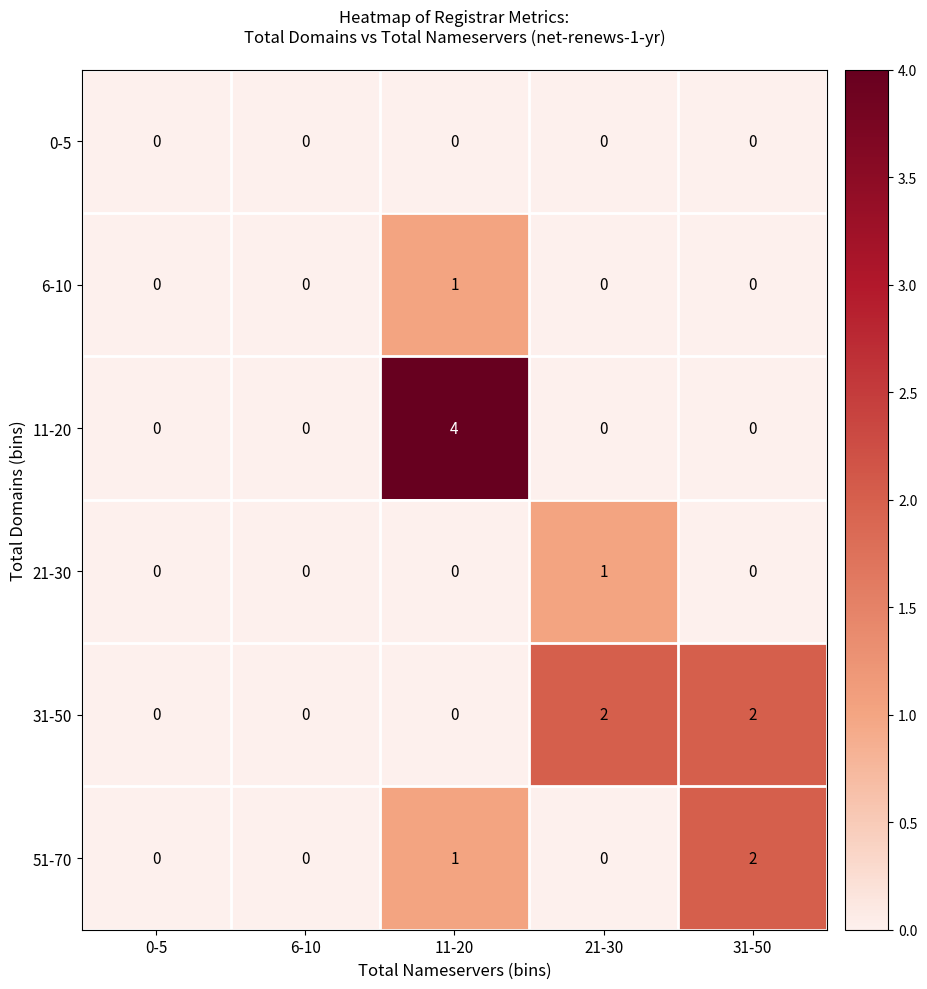

Which category has the highest value across all series?

11-20